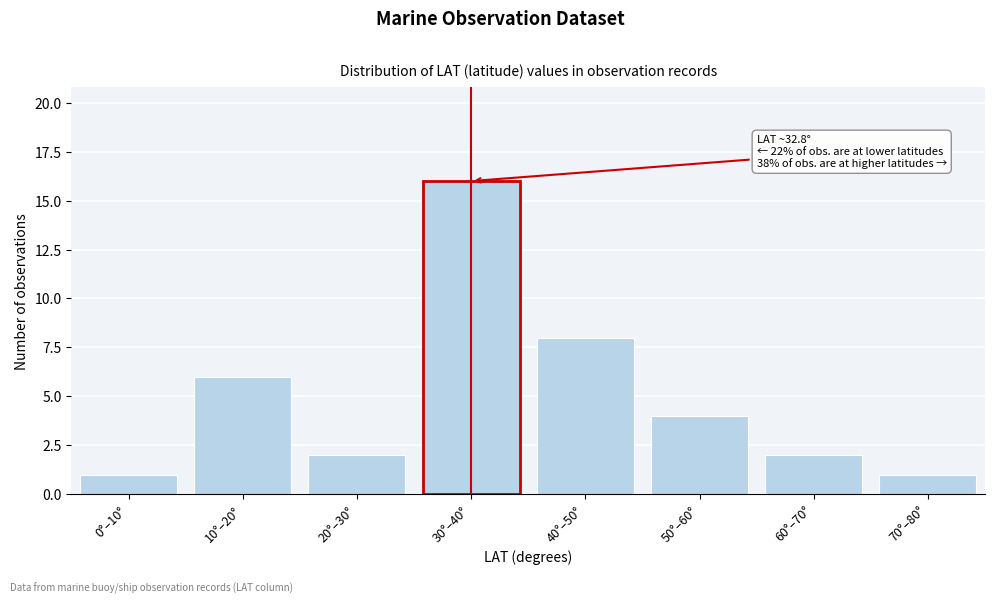

Reading left to right, what are all the values shown in this chart?

1	6	2	16	8	4	2	1